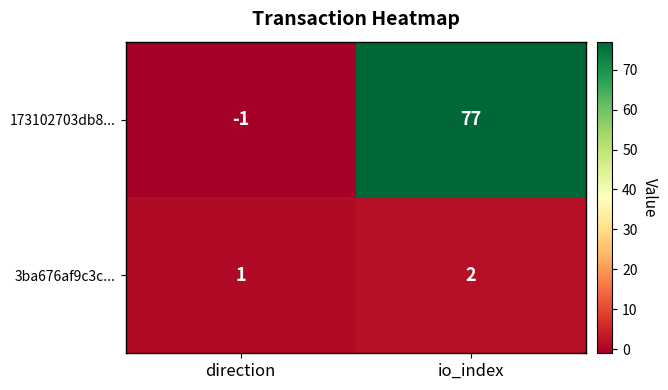

Rank the series at direction from highest to lowest value.

3ba676af9c3c..., 173102703db8...